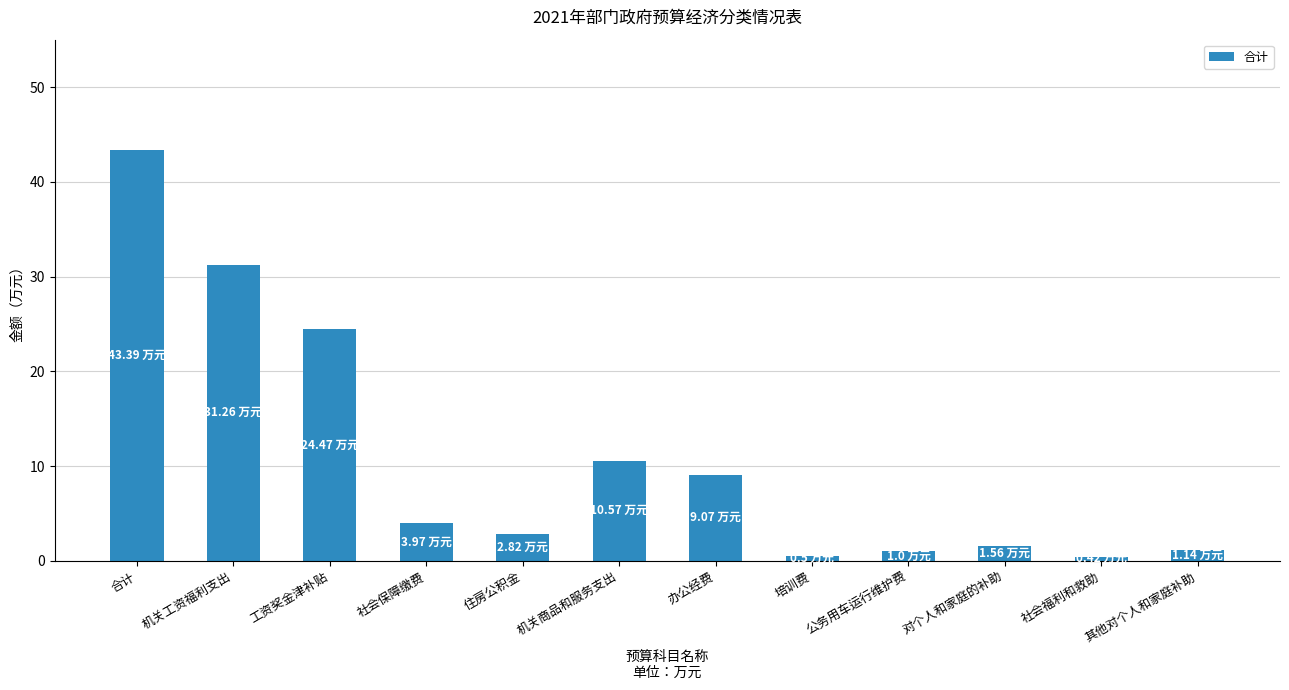

Where is the data nearest to the value 21?

工资奖金津补贴